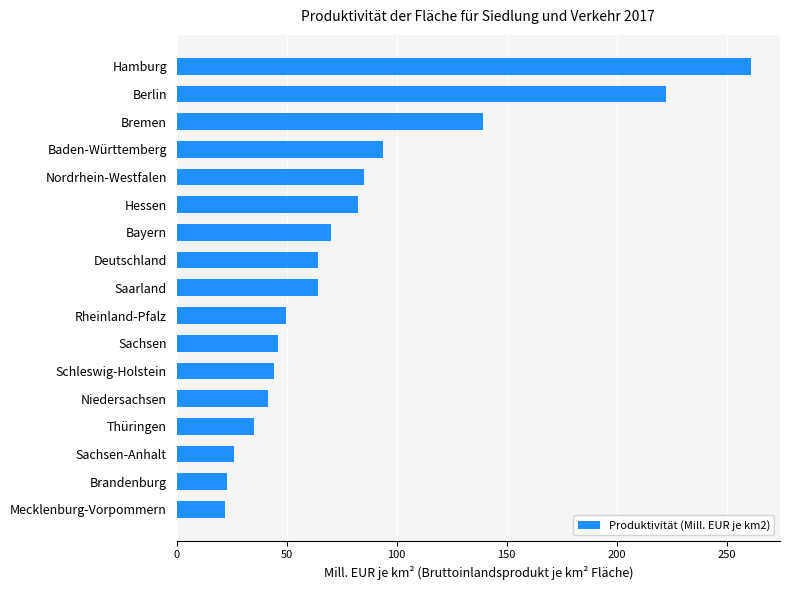

The value at Hamburg is 261.2. True or false?

True